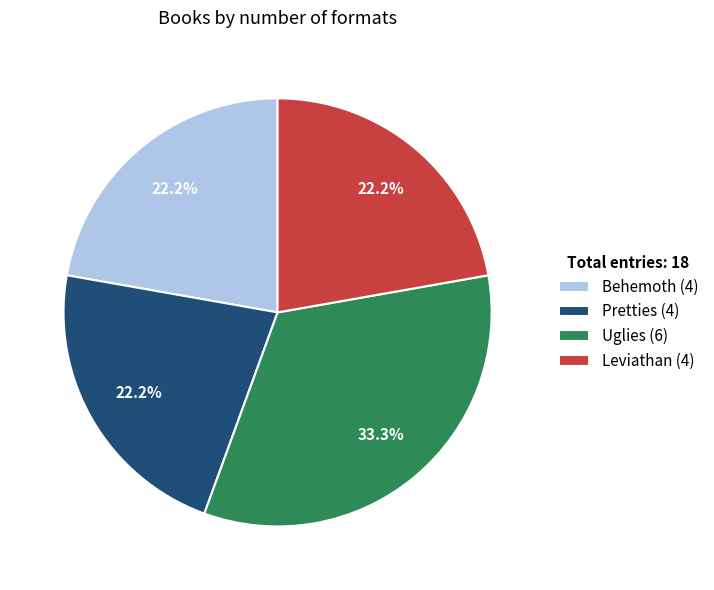

The Uglies slice represents 25% of the pie. True or false?

False